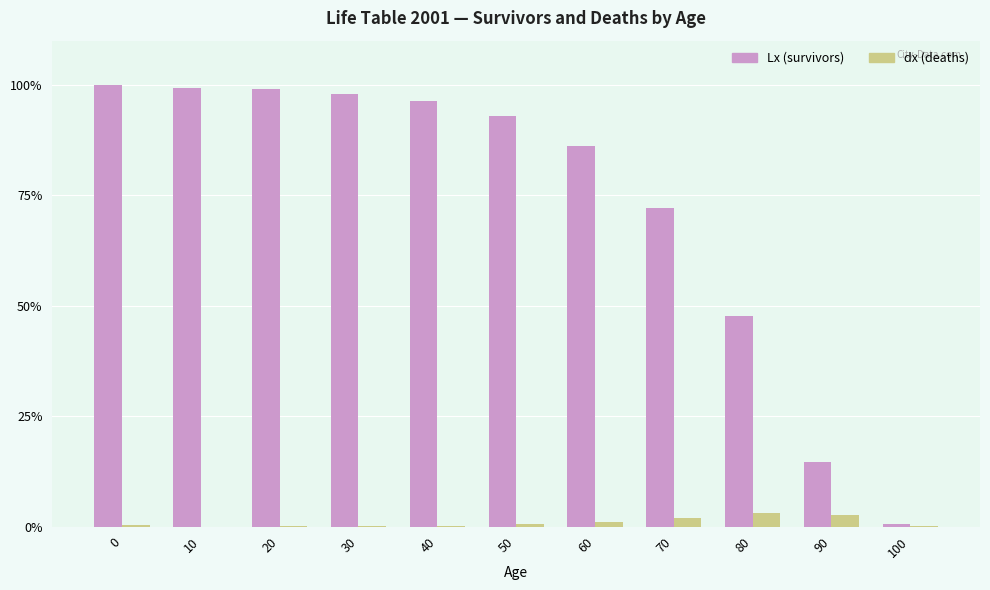

Where is Lx (survivors) nearest to the value 50?

80